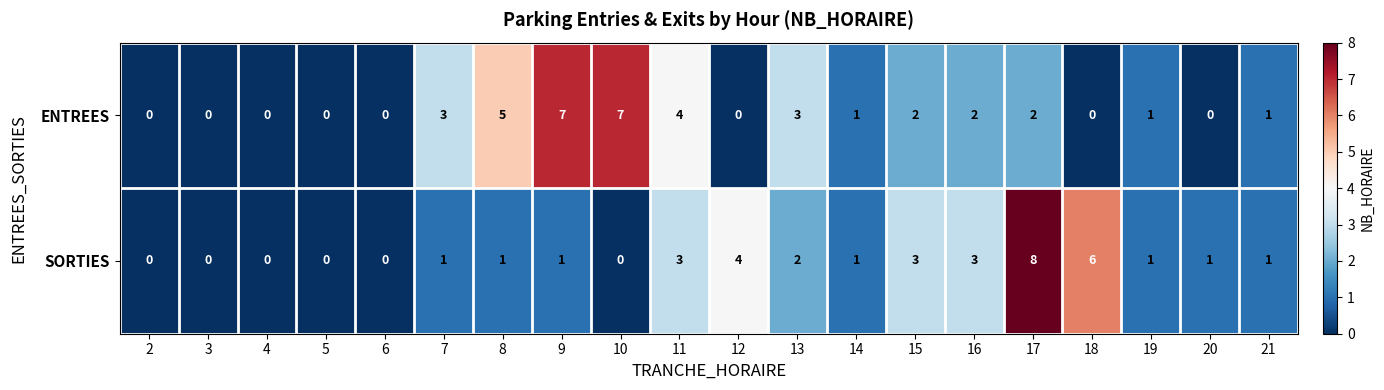

List the series in order of their overall mean, lowest first.

SORTIES, ENTREES